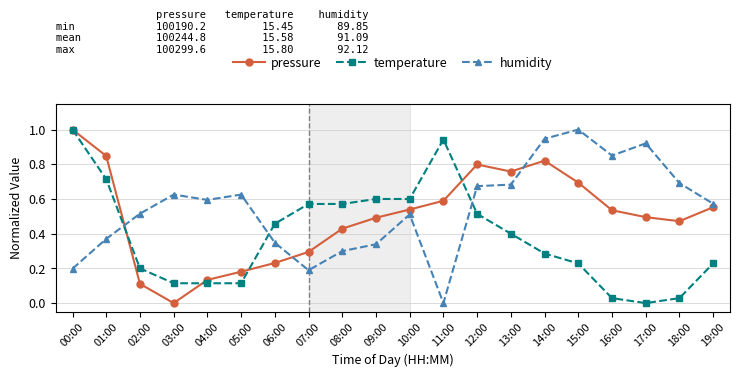

What is the difference between the maximum and minimum values in the humidity series?

1.0